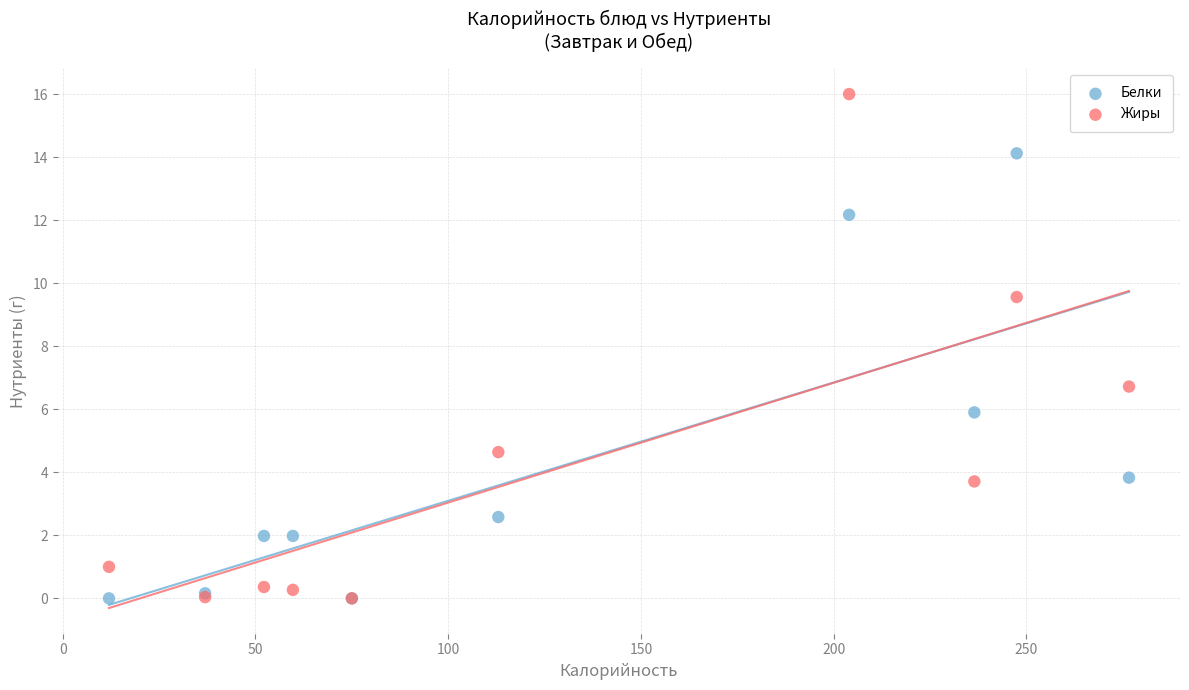

What are all the series names shown in the legend?

Белки, Жиры